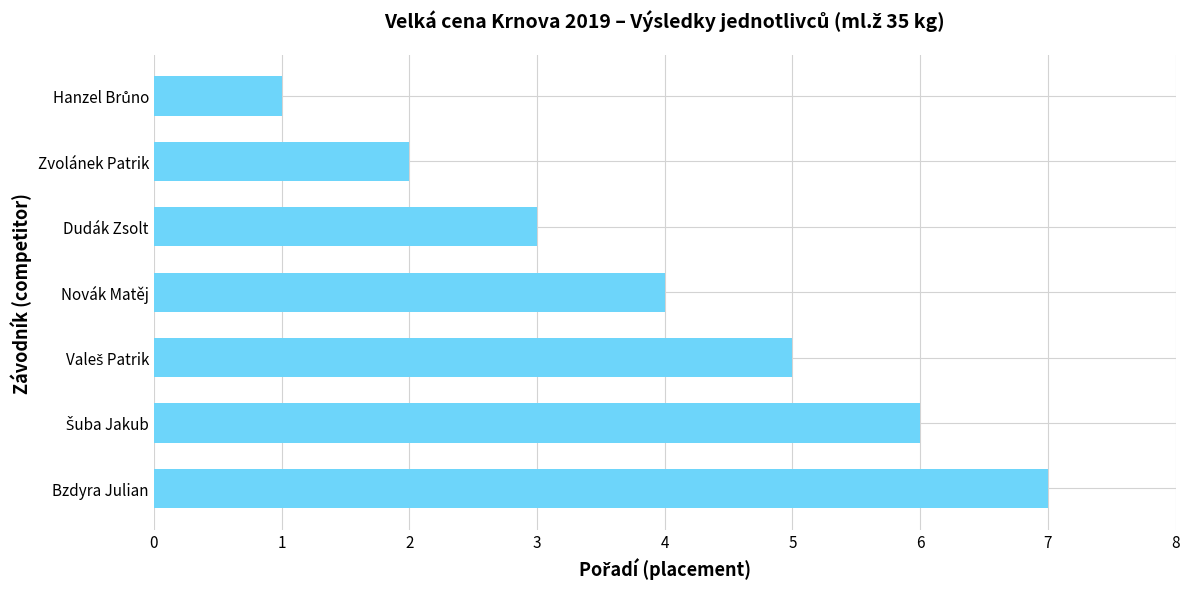

Is it true that the value at Novák Matěj is 4?

True